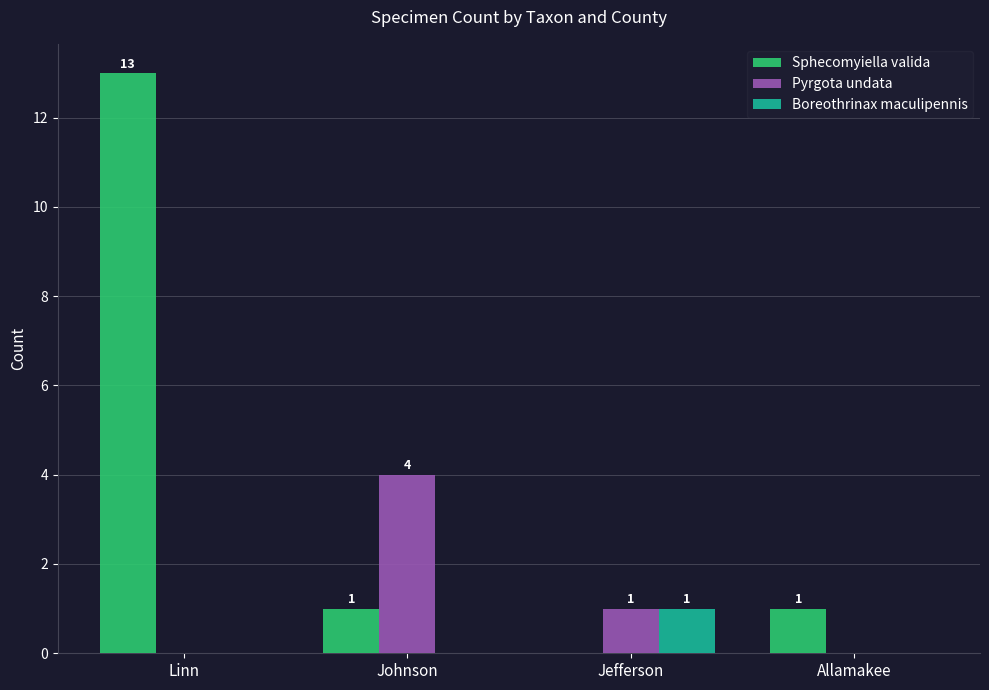

At which label does Pyrgota undata first exceed 1?

Johnson